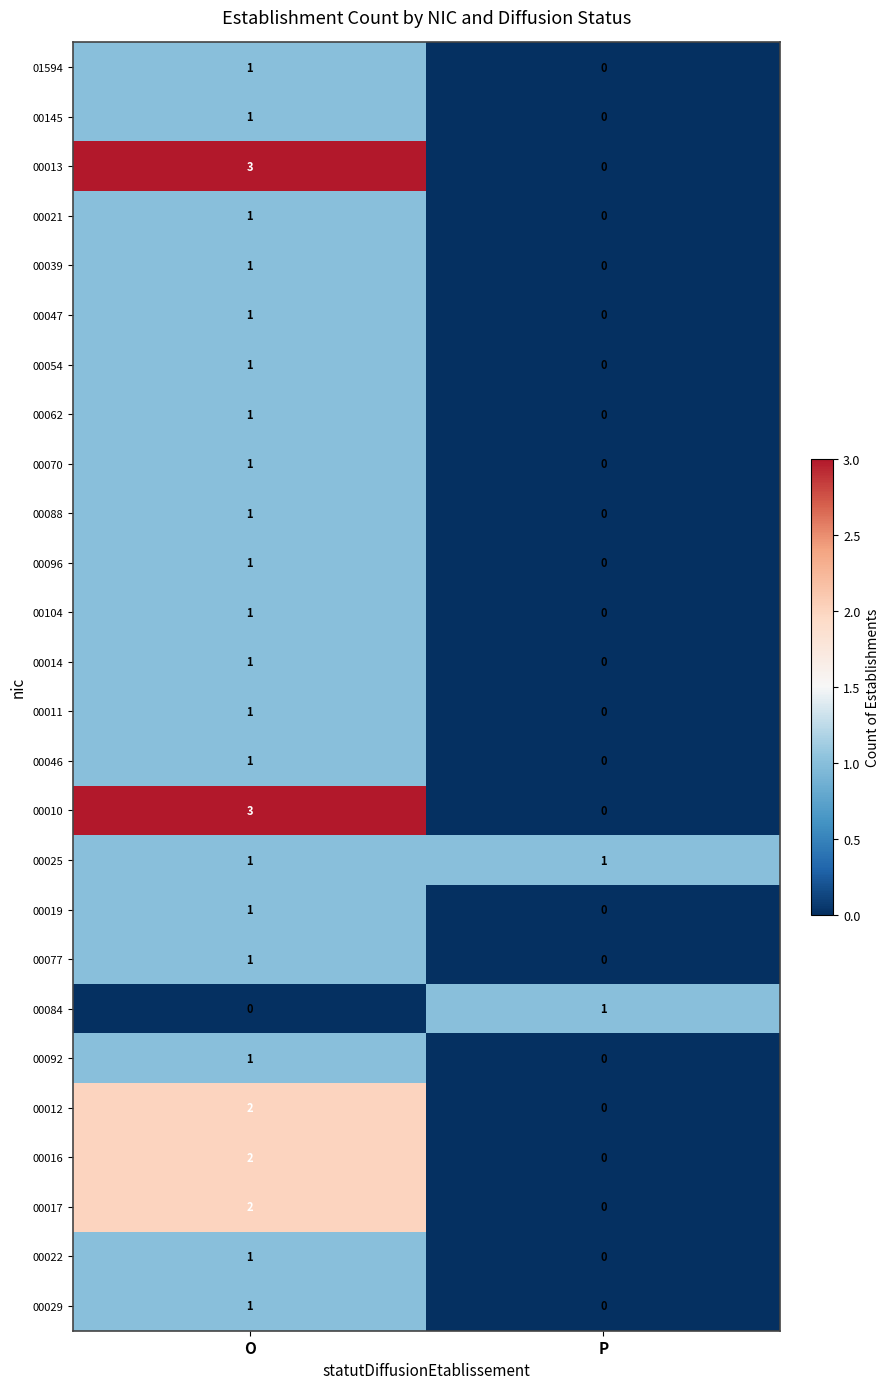

Is it true that 00088 equals 2 at O?

False